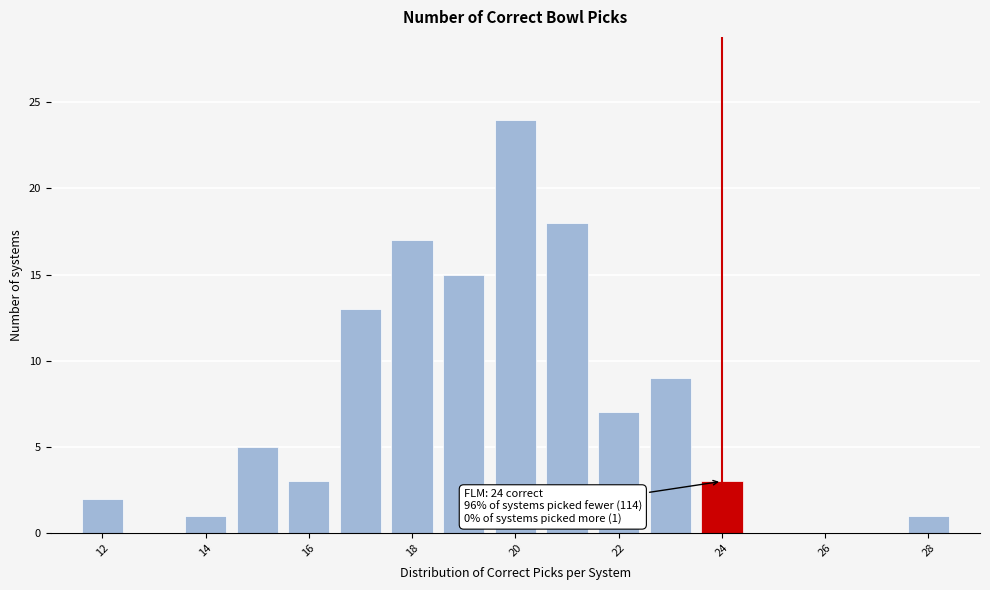

Which range on the x-axis has the tallest bar?

19.5 to 20.5